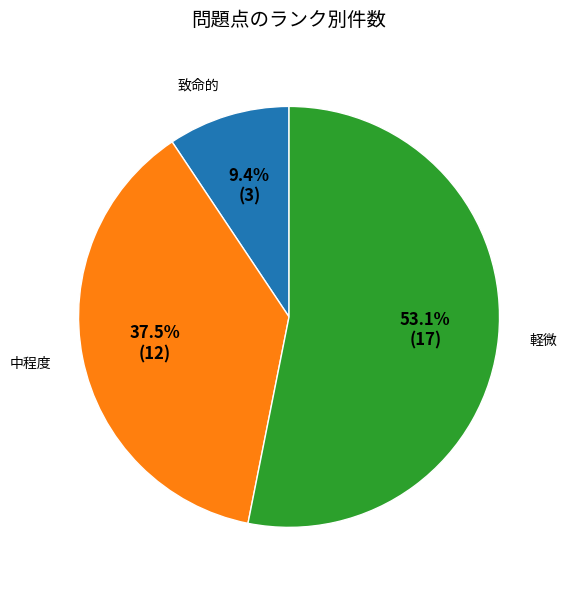

Which slice is the smallest?

致命的